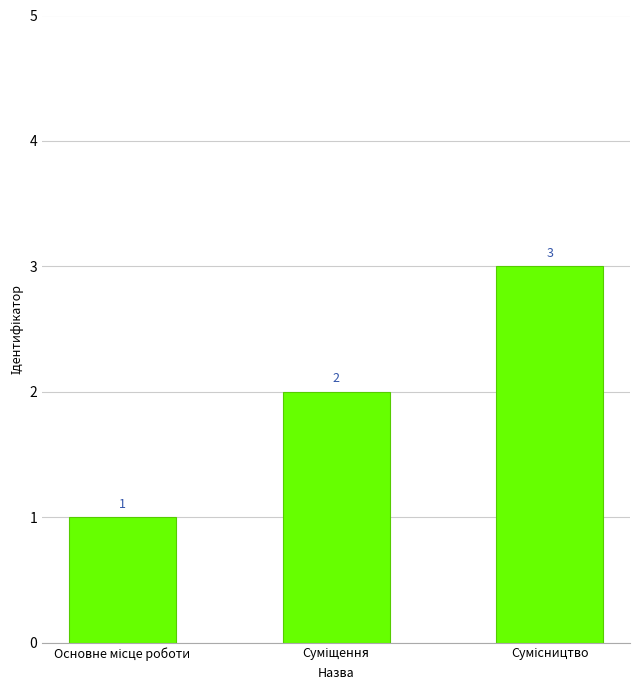

What is the sum of all values?

6